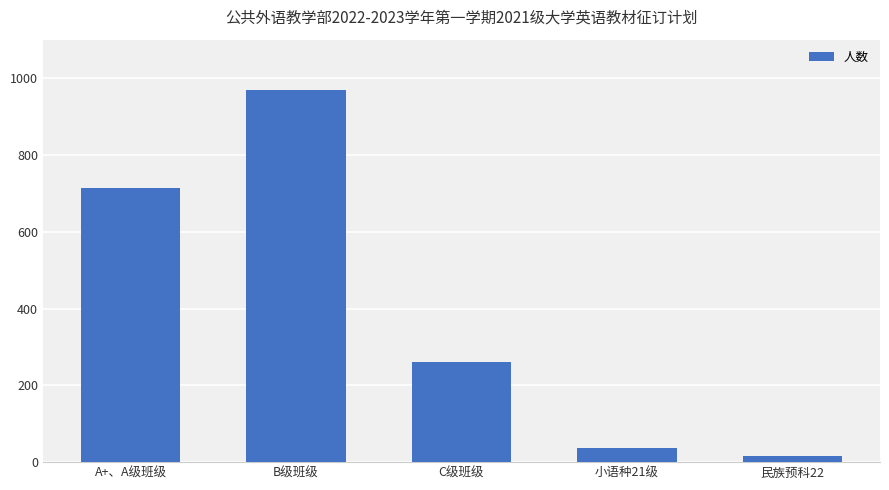

Reading right to left, transcribe all the data shown in this chart.

民族预科22=15	小语种21级=37	C级班级=261	B级班级=970	A+、A级班级=714